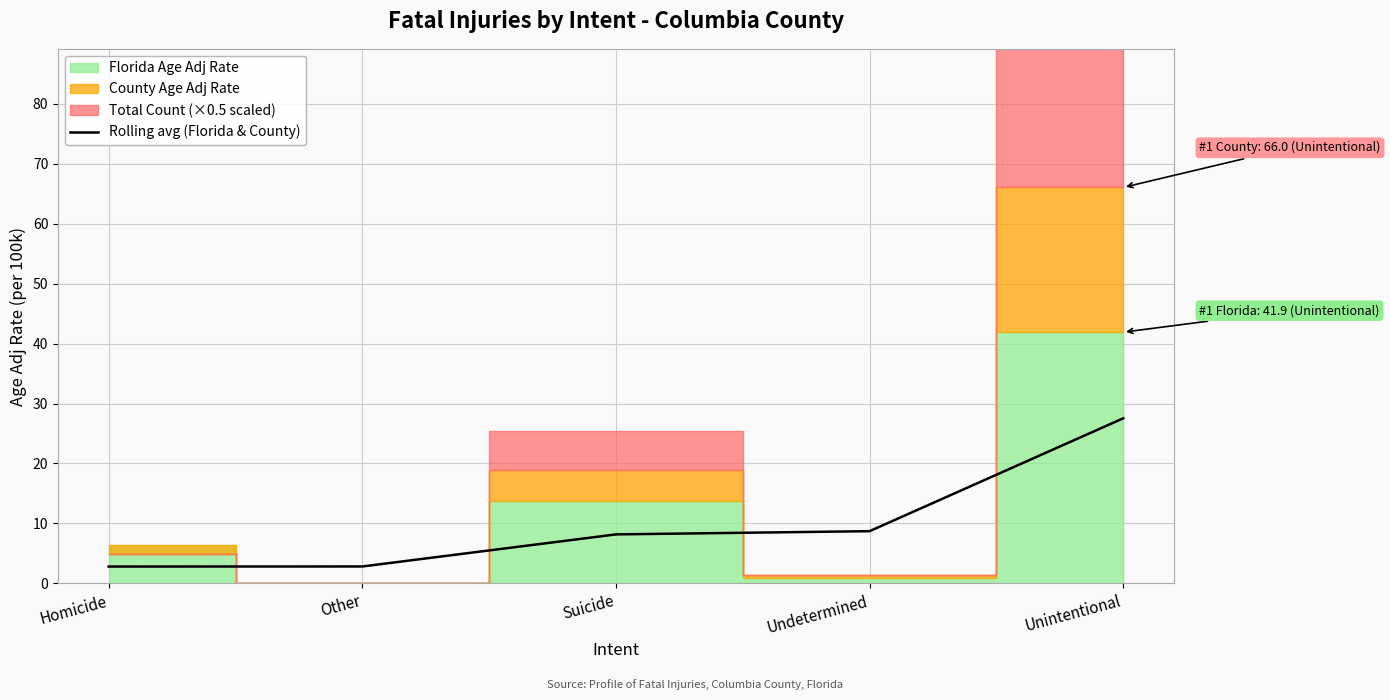

Which category has the highest value across all series?

Unintentional